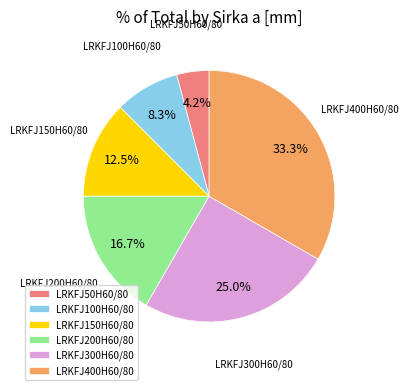

What portion of the pie excludes LRKFJ100H60/80?

91.7%